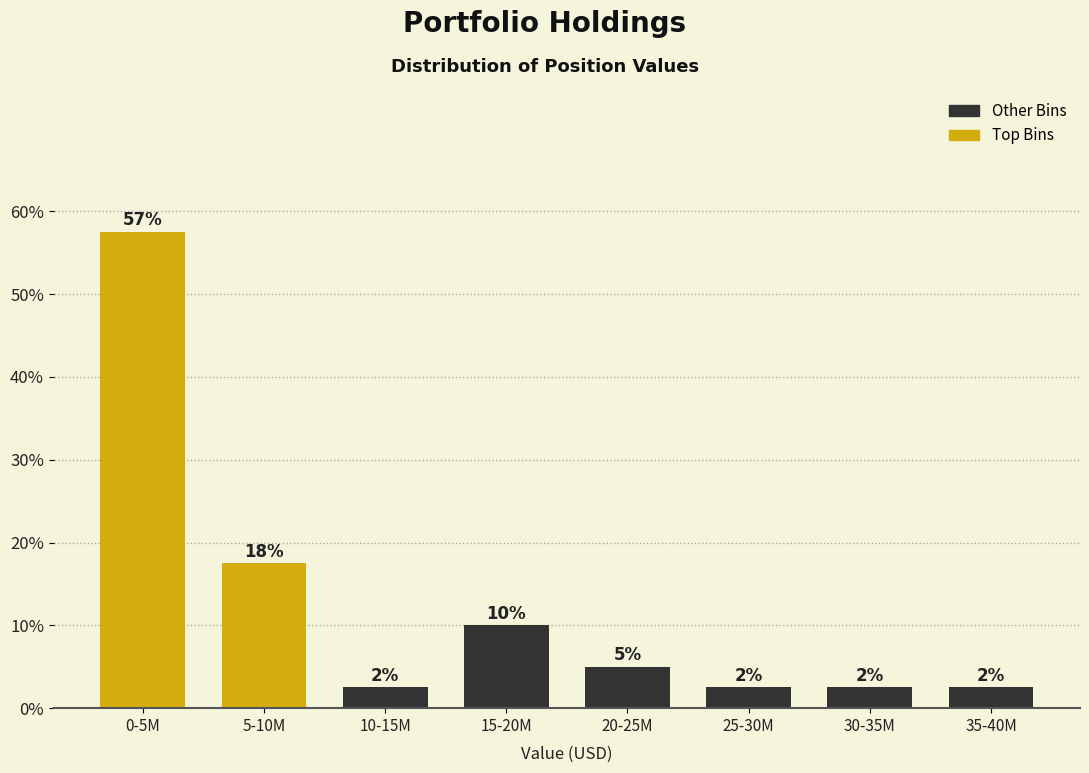

How many bars are there in total?

8